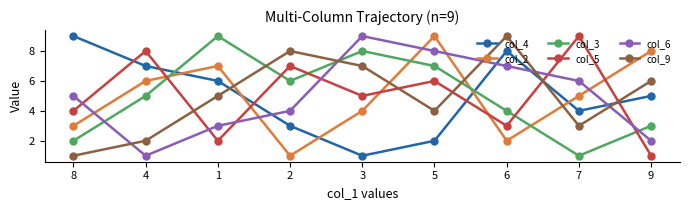

Is the value of col_6 at 9 greater than the value of col_3 at 5?

No